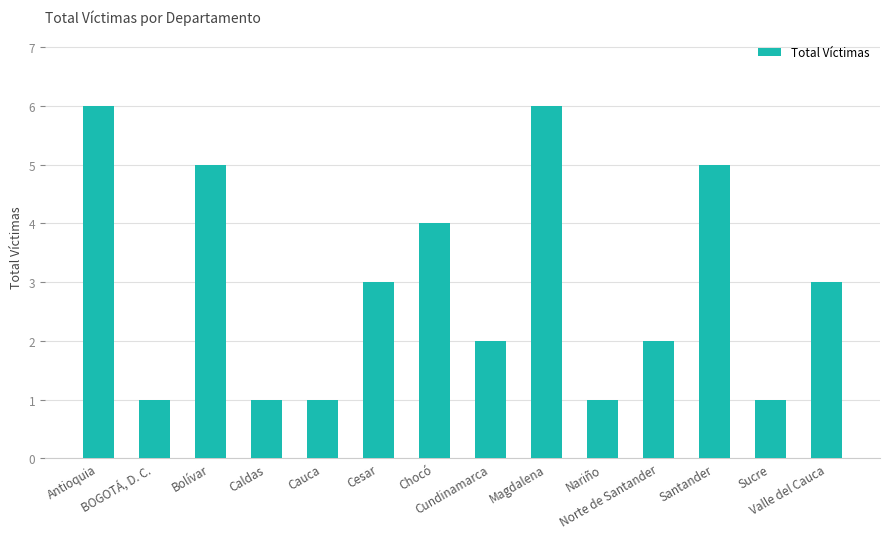

The chart shows a value of 3 at Santander. True or false?

False